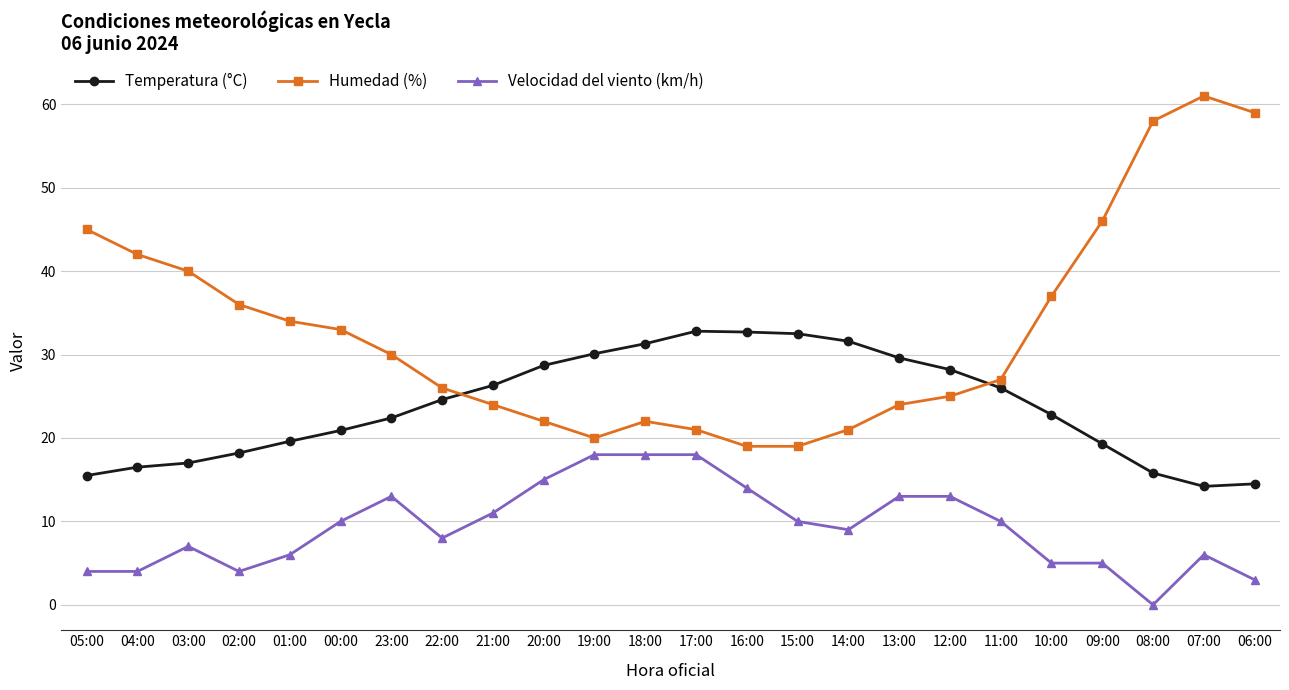

How many series are shown in this chart?

3